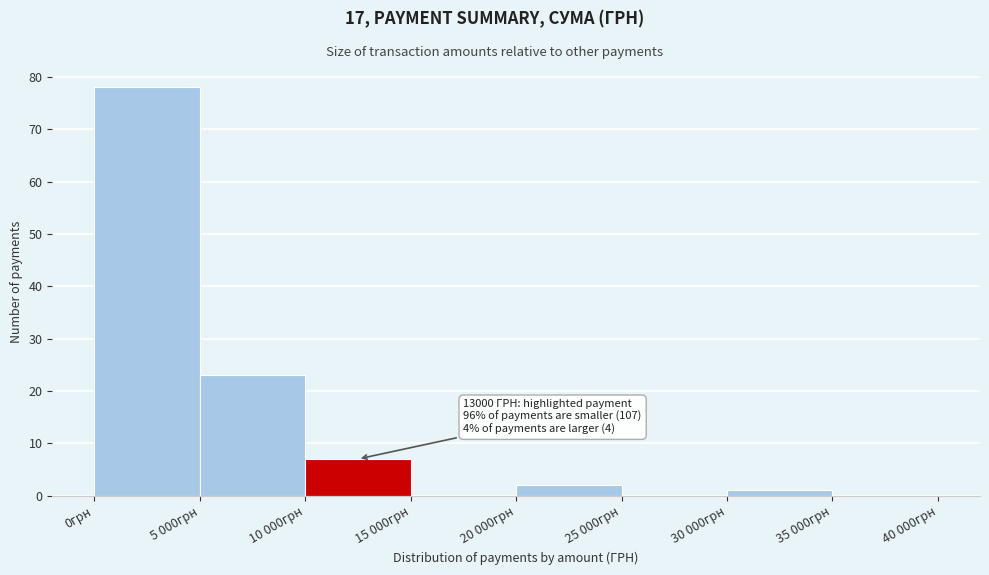

Reading left to right, transcribe all the data shown in this chart.

0грн=78	5 000грн=23	10 000грн=7	15 000грн=0	20 000грн=2	25 000грн=0	30 000грн=1	35 000грн=0